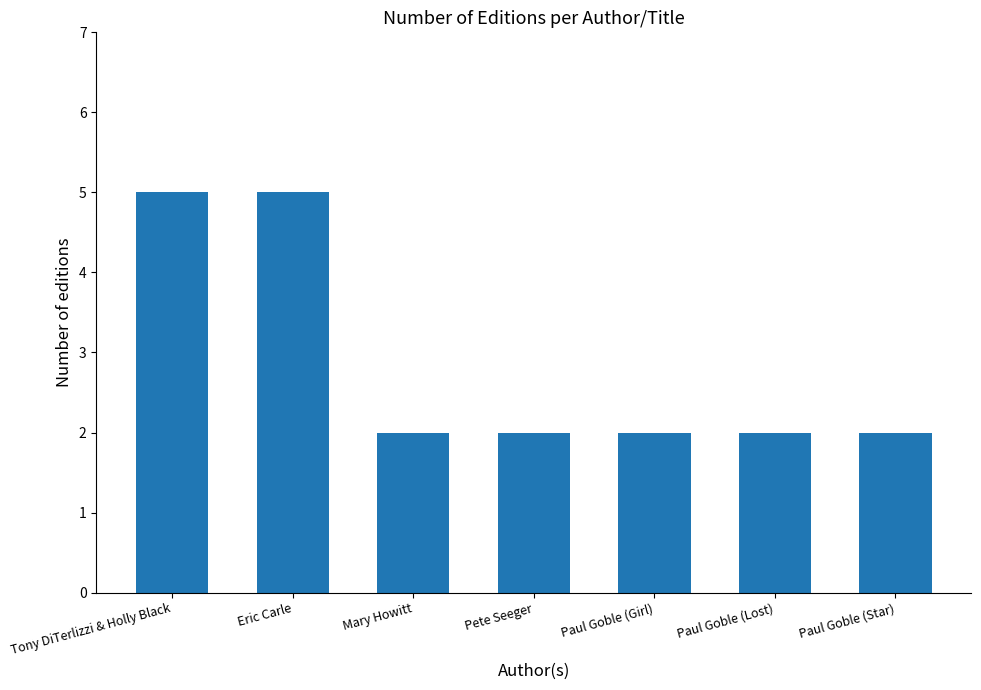

Reading right to left, transcribe all the data shown in this chart.

2	2	2	2	2	5	5